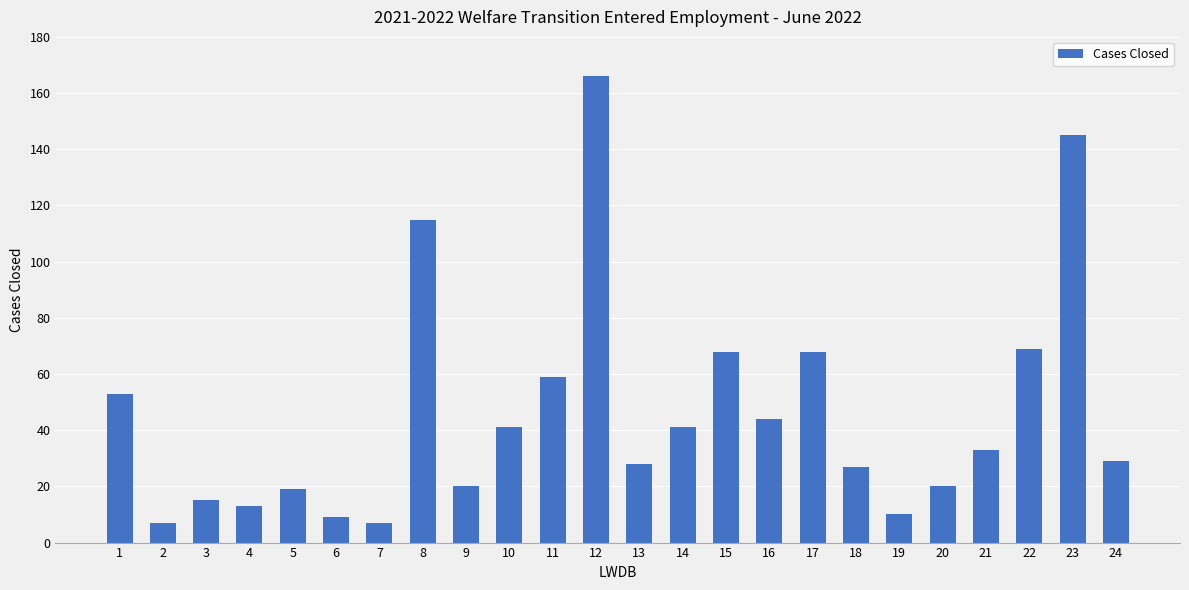

What is the sum of all values?

1106